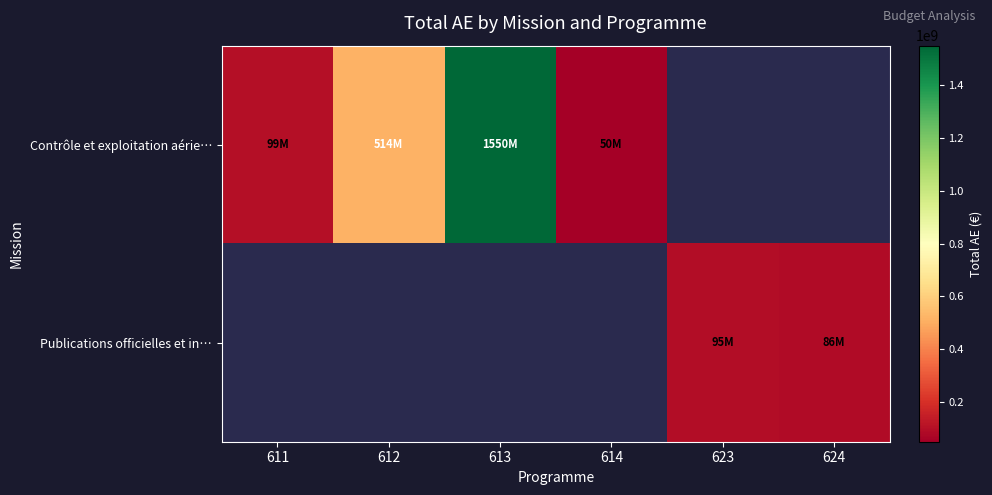

How many series are shown in this chart?

2